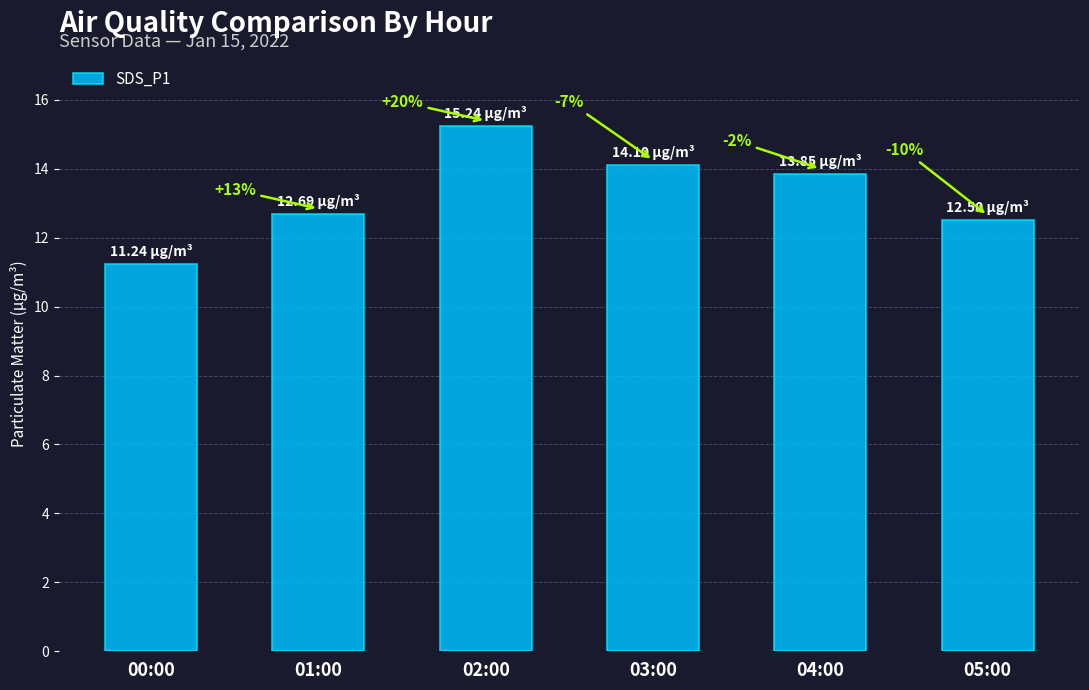

What is the label of the 5th bar from the left?

04:00